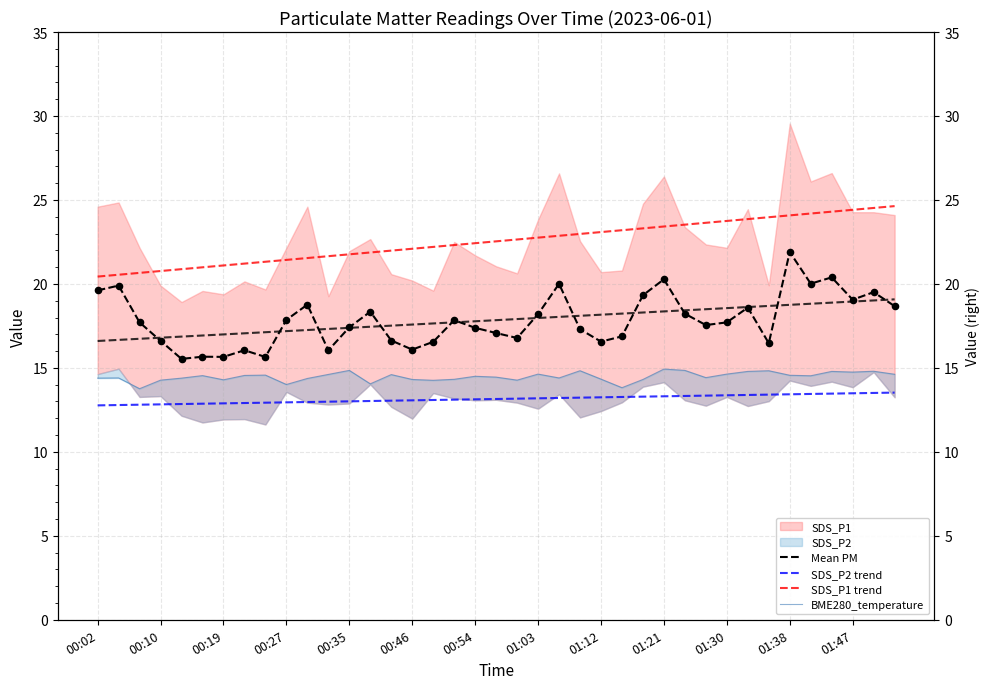

Which series has the largest total across all categories?

SDS_P1 trend